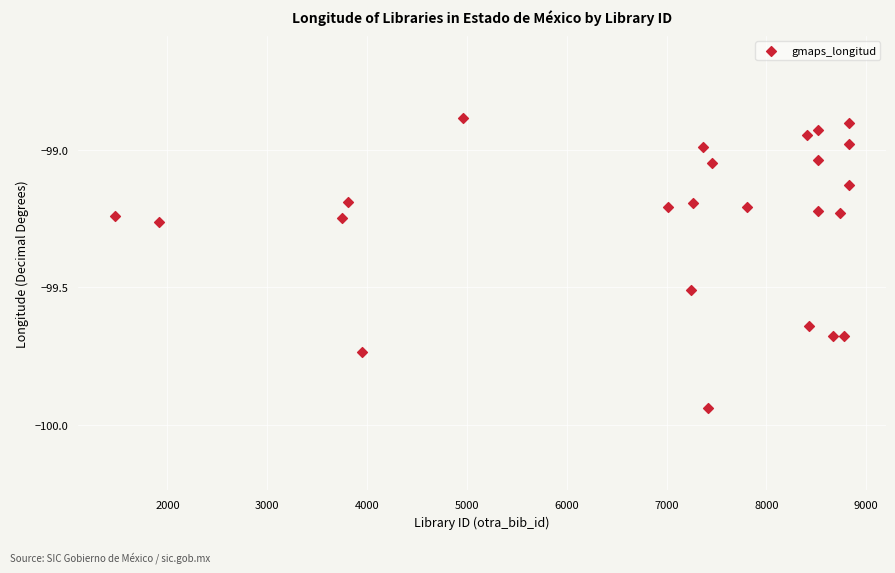

What is the range of Y values (max minus min)?

1.1